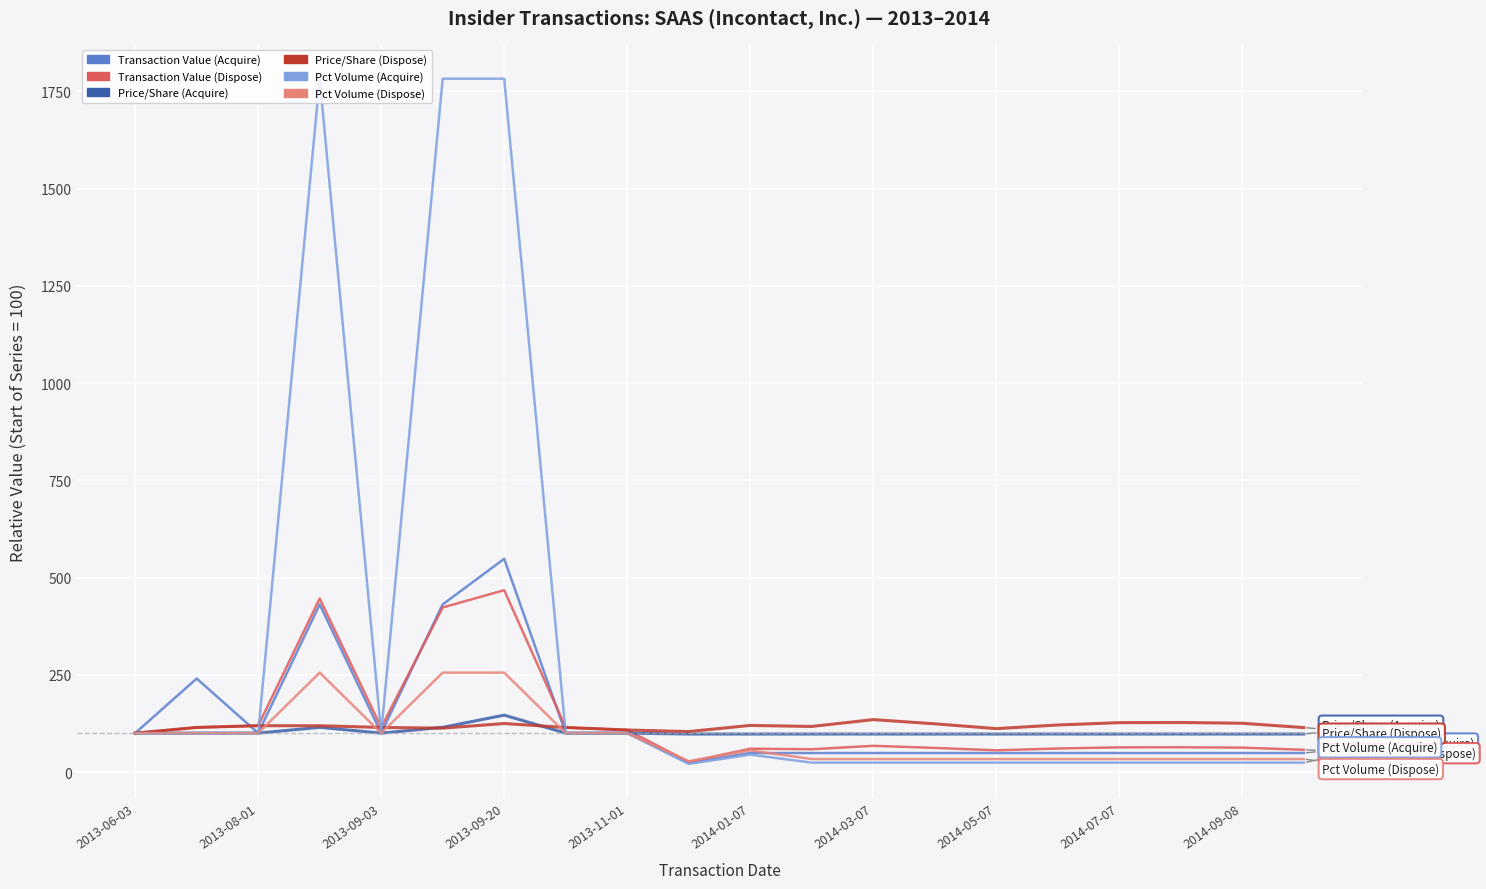

At how many categories does at least one series exceed 711?

3